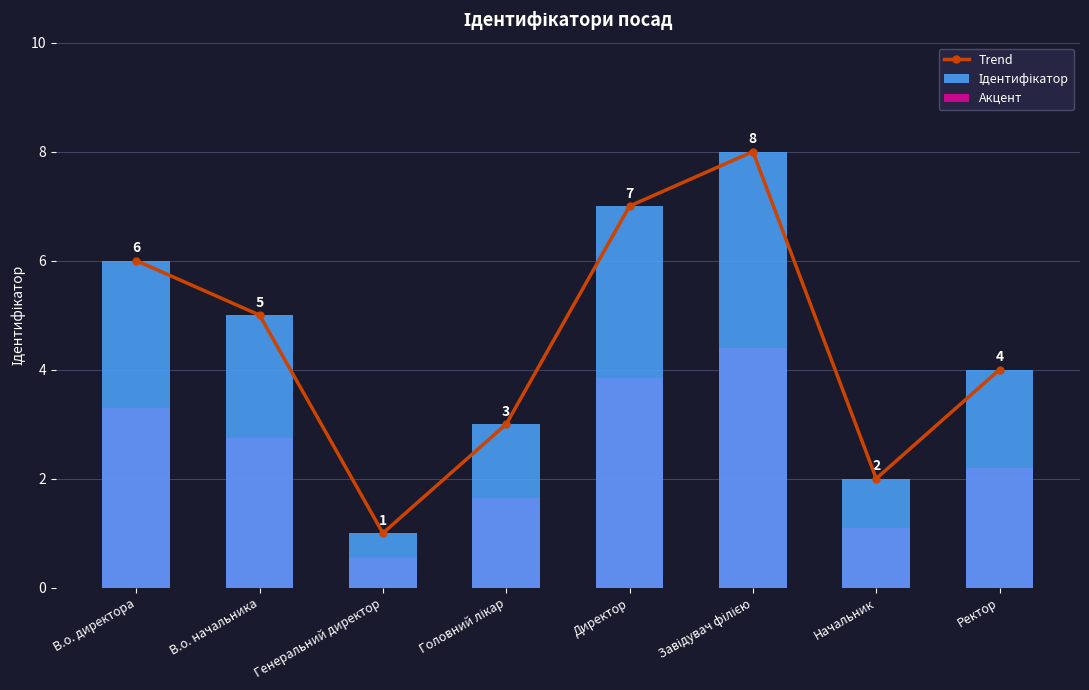

What is the difference between the second highest and second lowest values in the Ідентифікатор series?

5.0